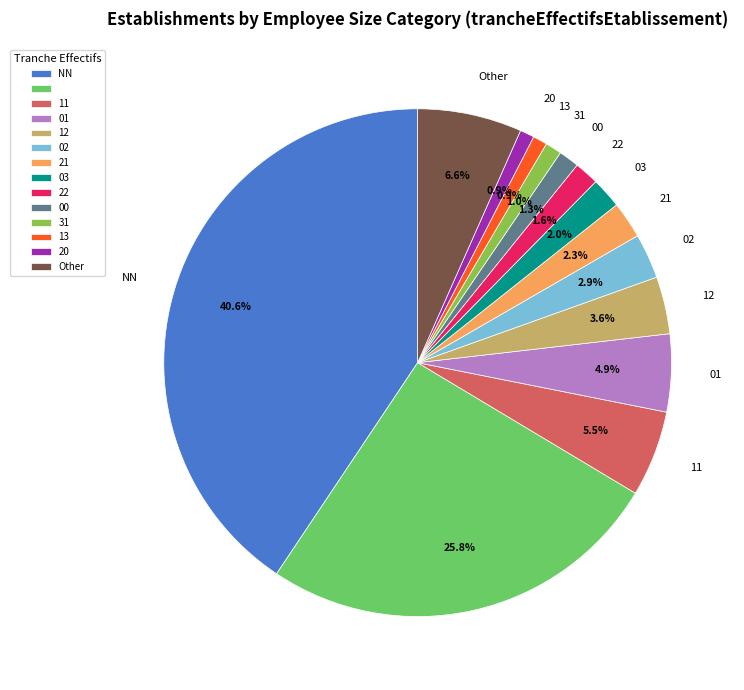

Is there a majority slice in this chart?

No